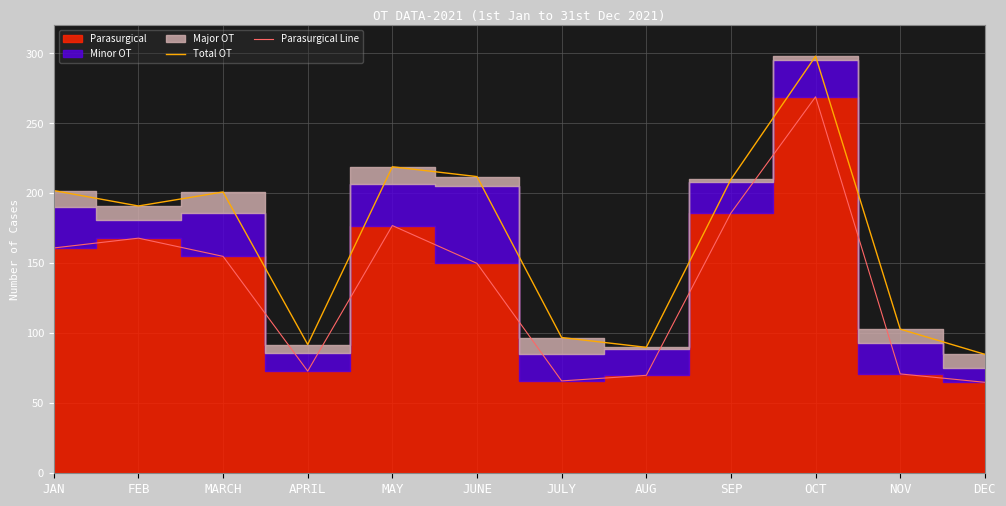

Is it true that Parasurgical Line equals 269 at JUNE?

False